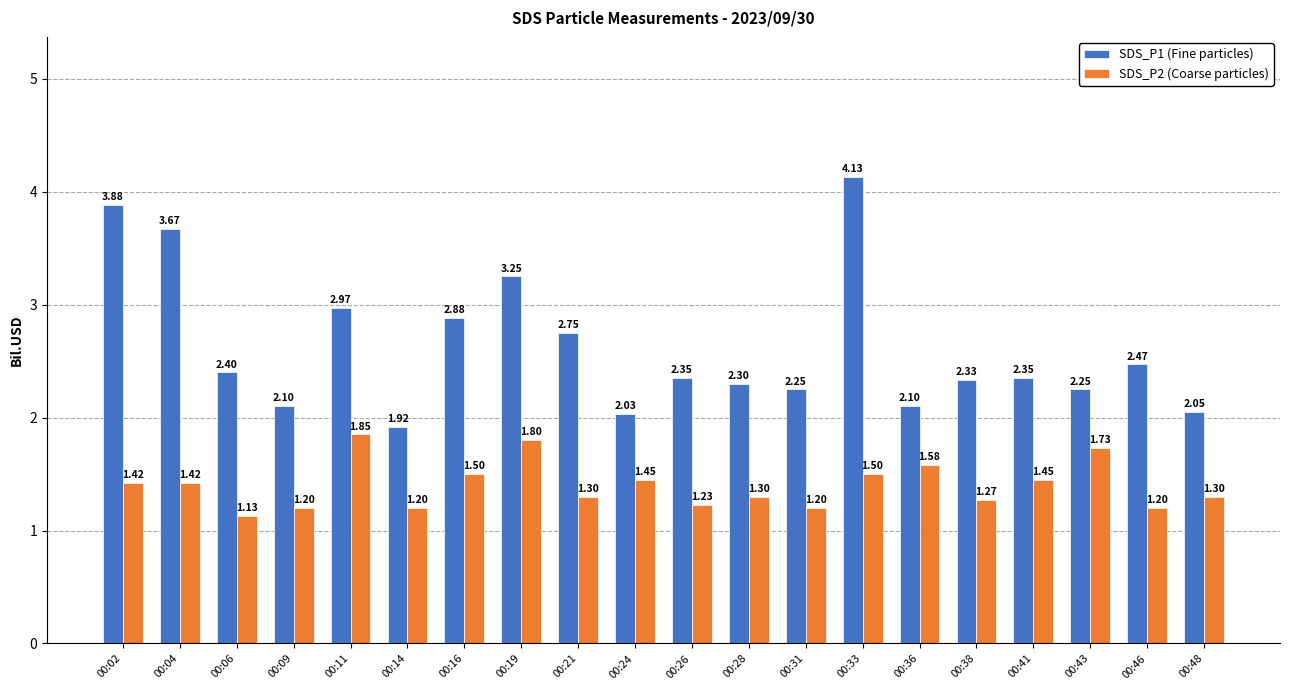

What is the total value across all series at 00:31?

3.5